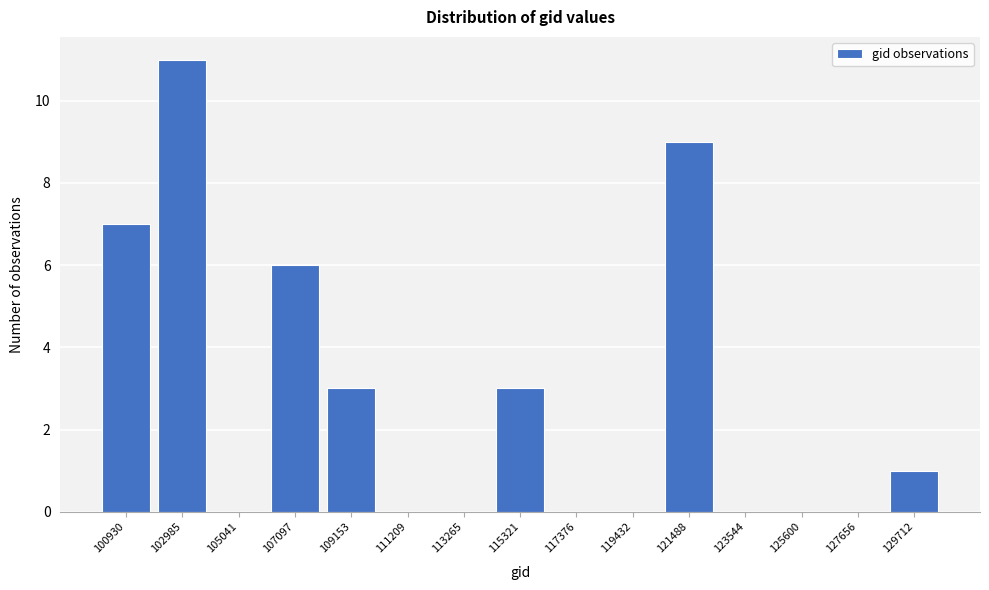

Reading left to right, extract all data points from this chart.

100930=7	102985=11	105041=0	107097=6	109153=3	111209=0	113265=0	115321=3	117376=0	119432=0	121488=9	123544=0	125600=0	127656=0	129712=1